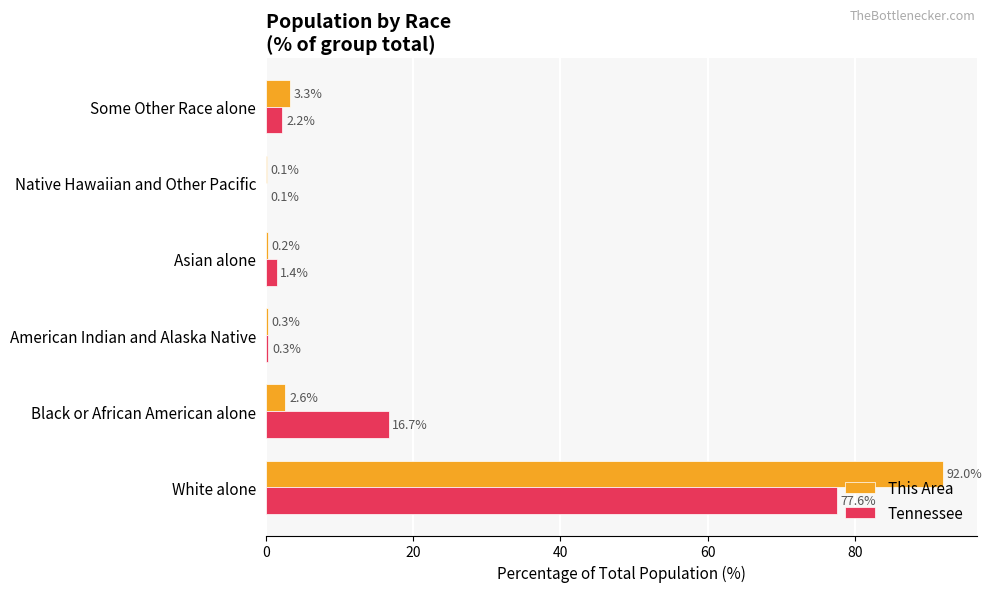

True or false: This Area has a value of 92.0 at White alone.

True